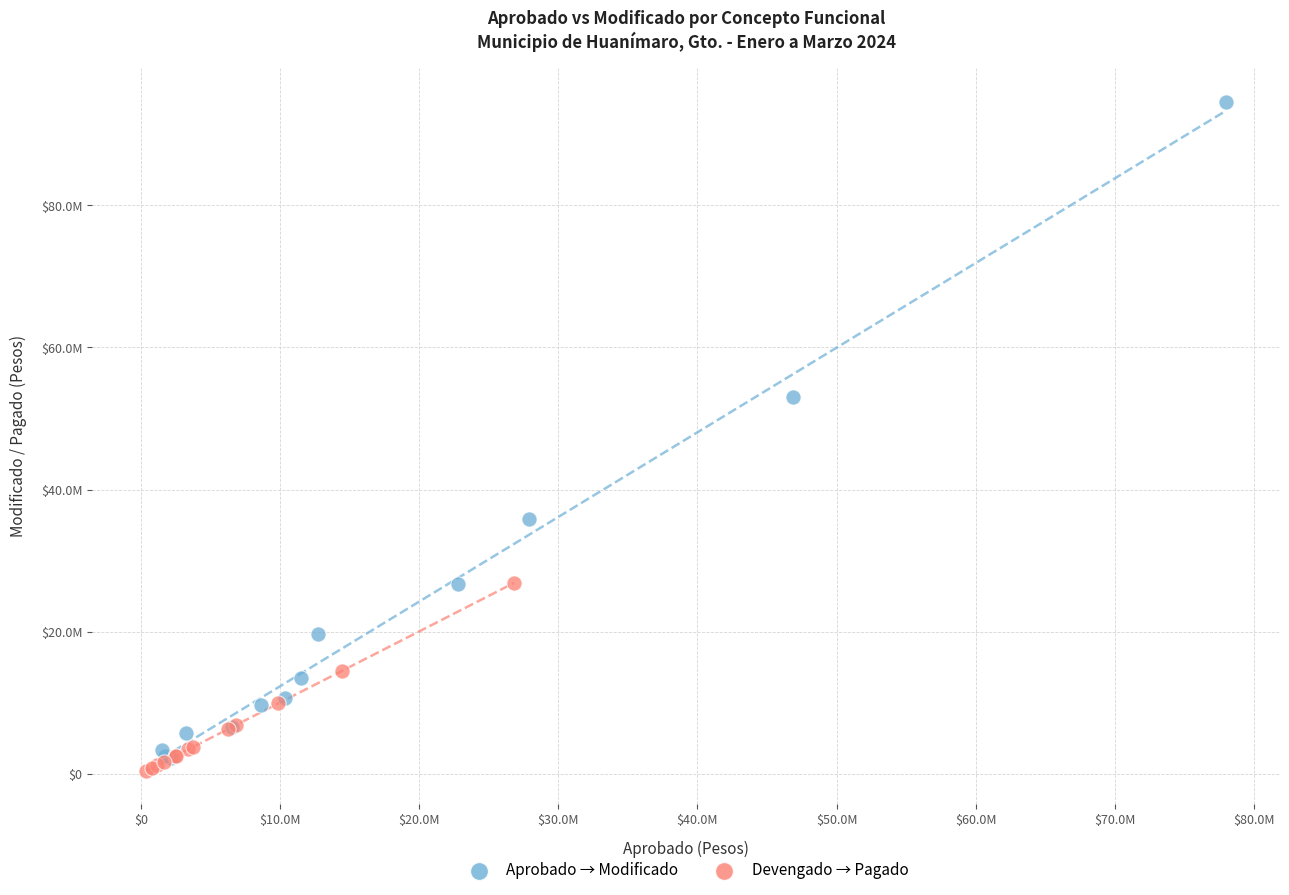

Which series has the widest spread of Y values?

Aprobado → Modificado